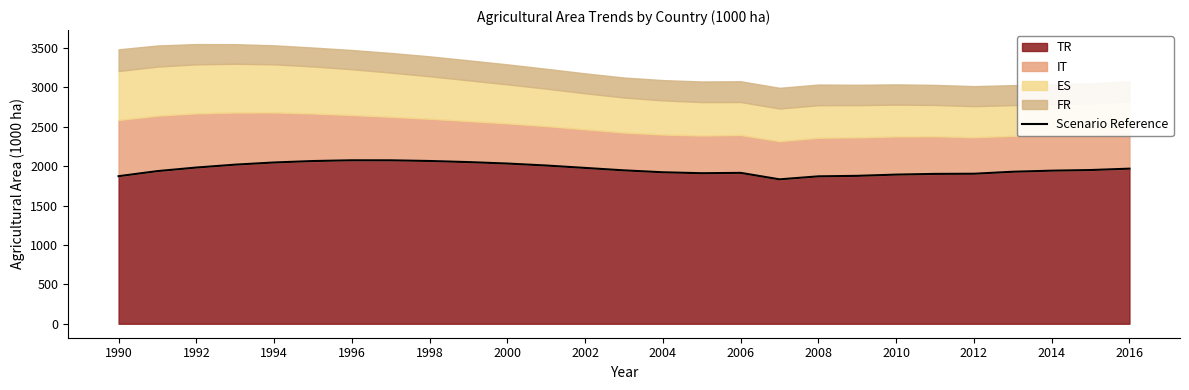

The TR series shows 2887.3 at 2000. True or false?

False